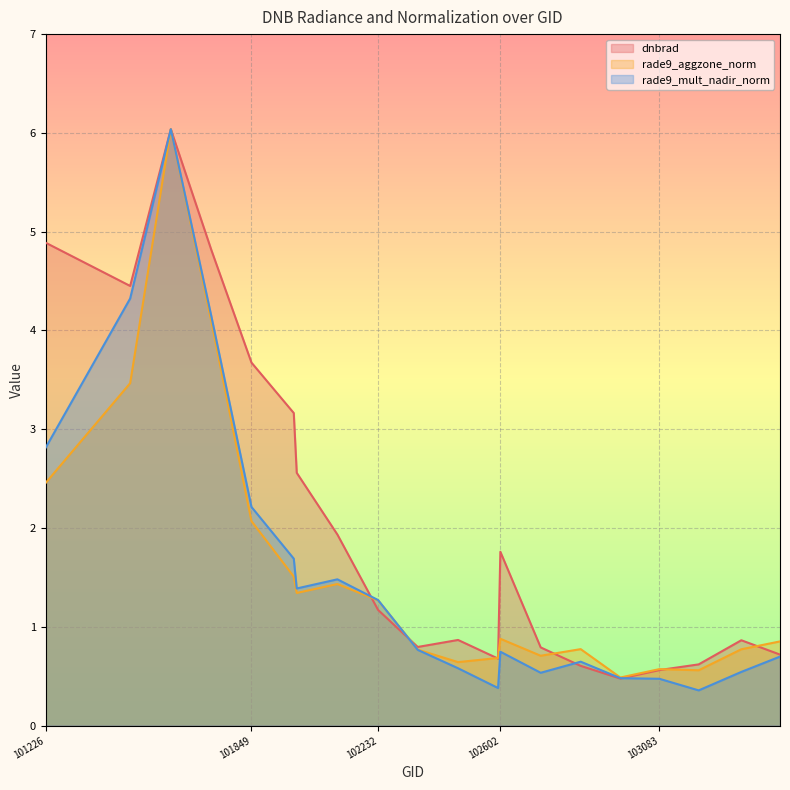

Which series changed the most between 101849 and 103331?

dnbrad